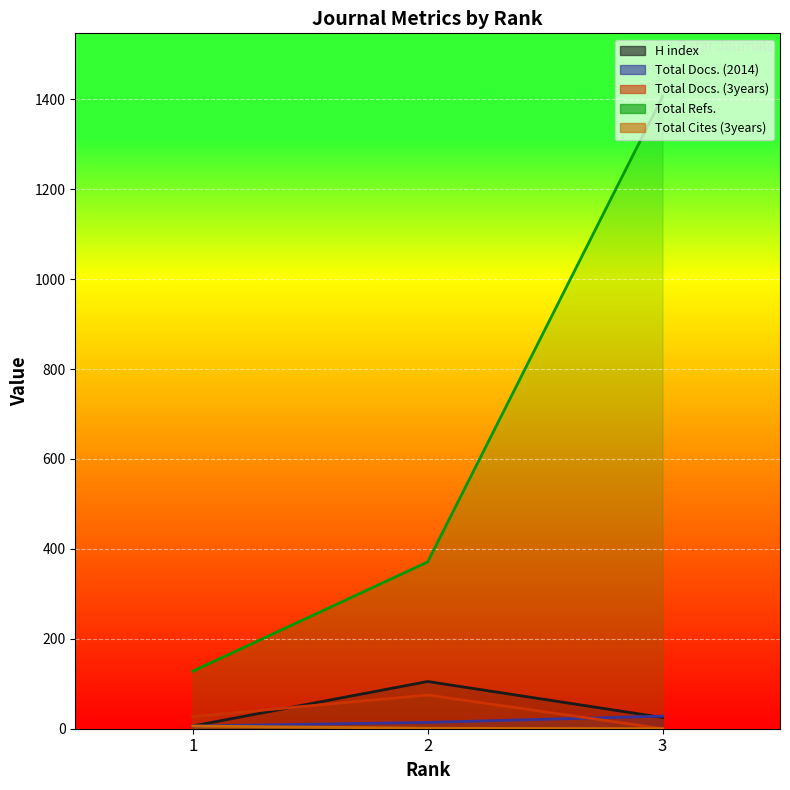

What are all the series names shown in the legend?

H index, Total Docs. (2014), Total Docs. (3years), Total Refs., Total Cites (3years)